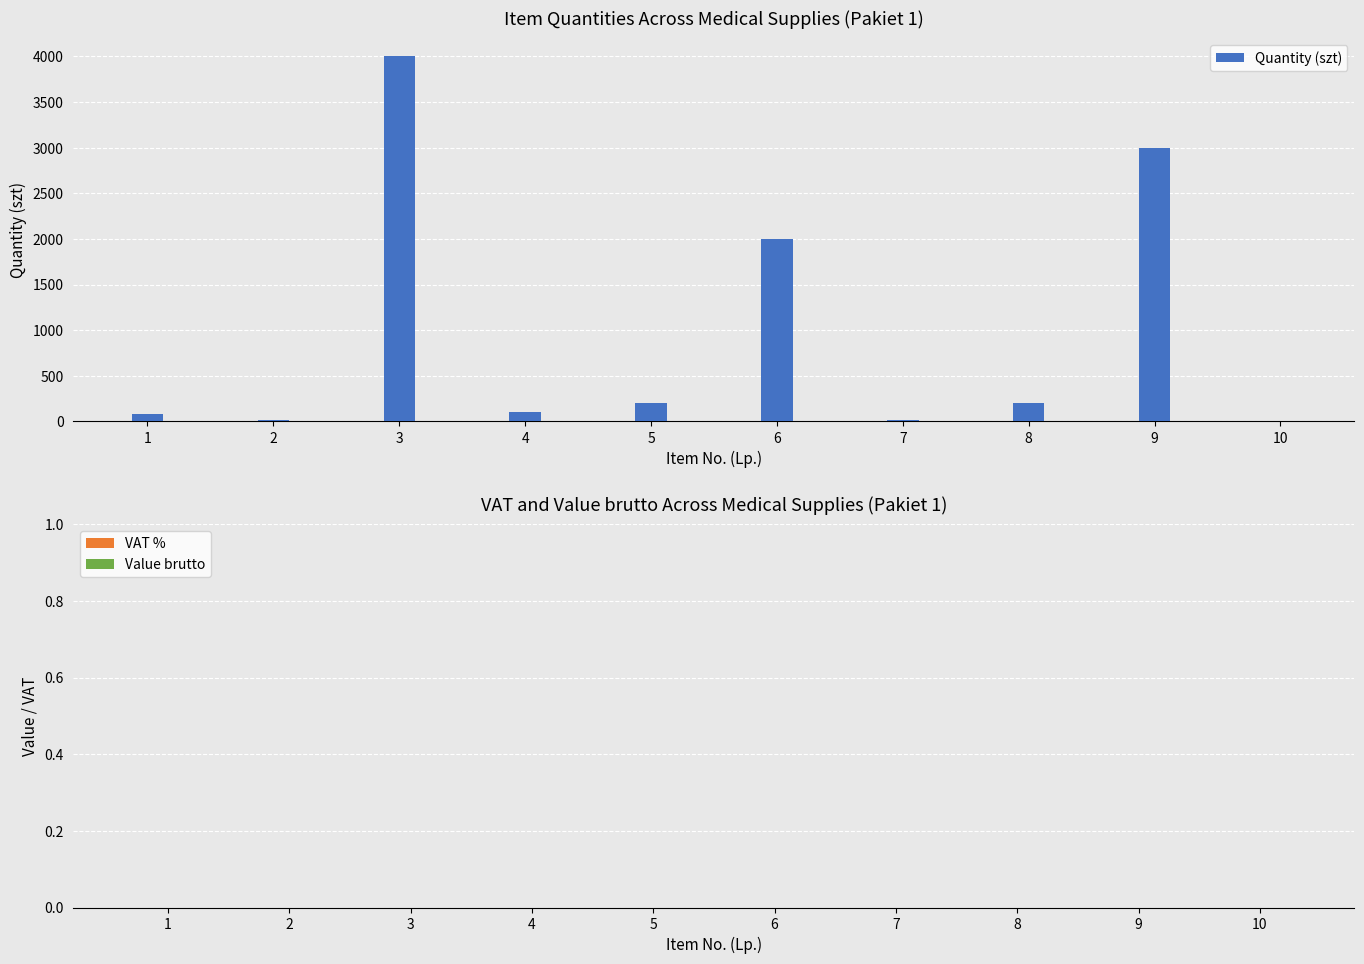

What is the change in value from 5 to 6?

+1800